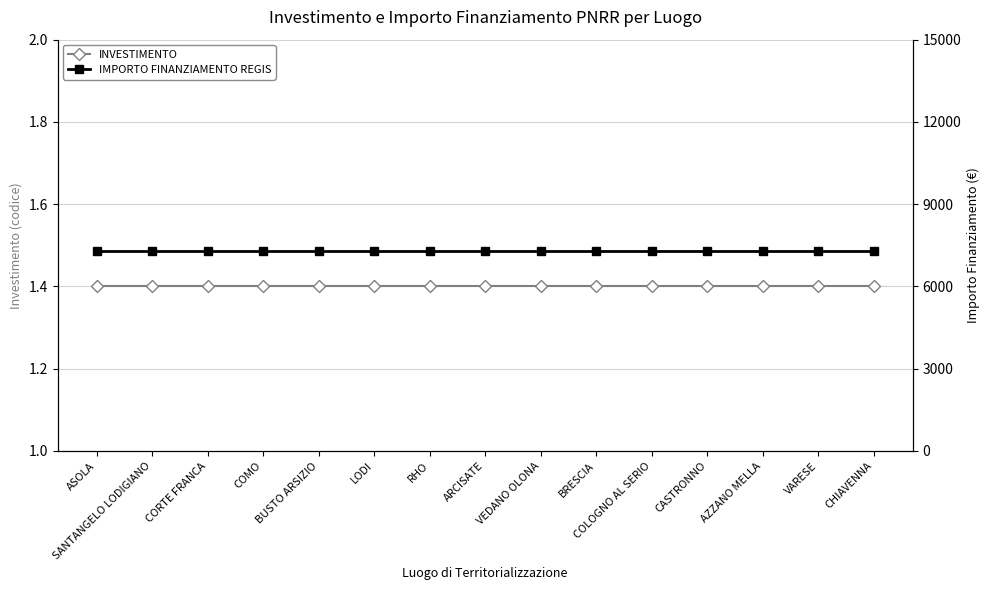

What are all the series names shown in the legend?

INVESTIMENTO, IMPORTO FINANZIAMENTO REGIS